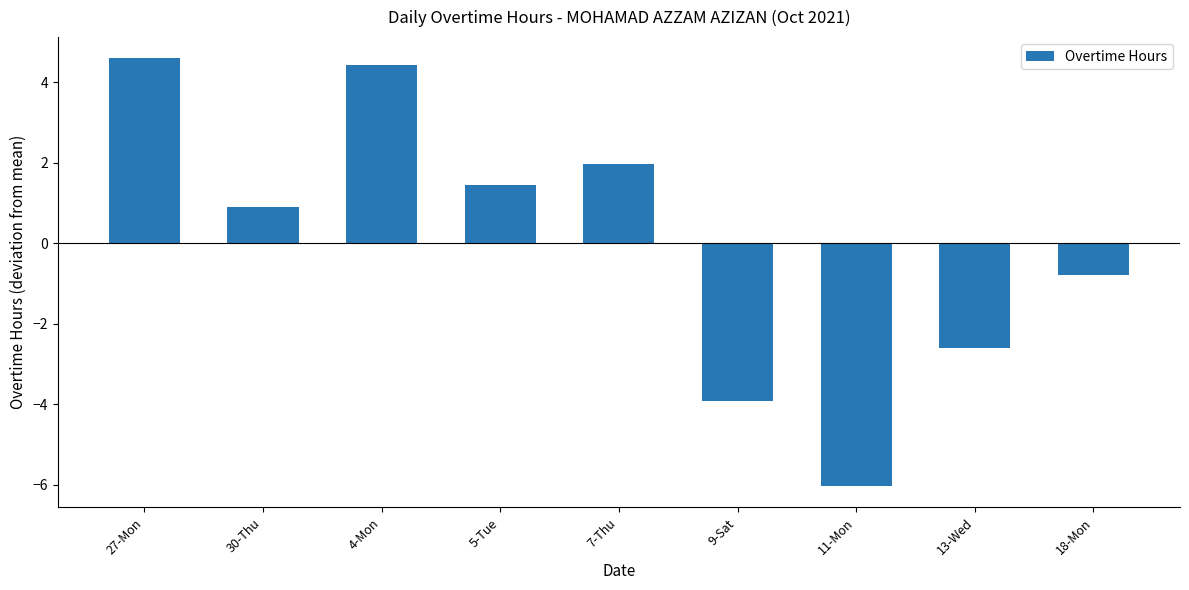

What is the difference between the maximum and minimum values?

10.6